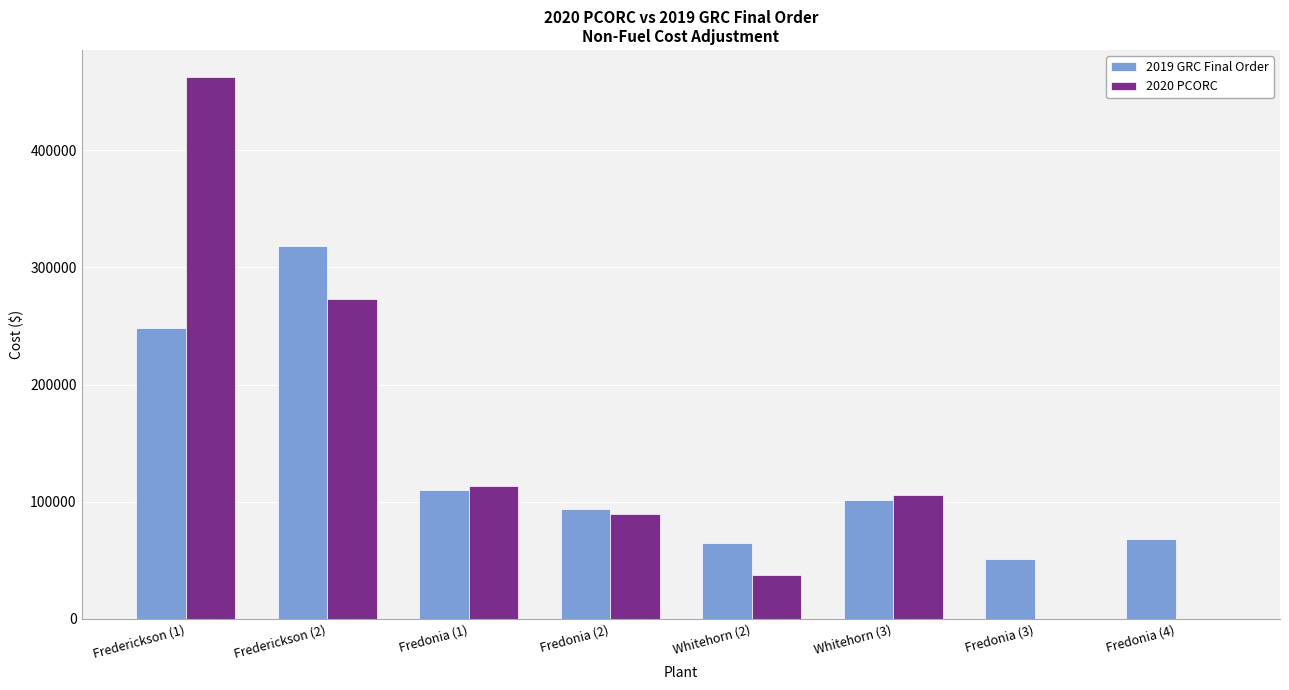

Which category has the highest value across all series?

Frederickson (1)